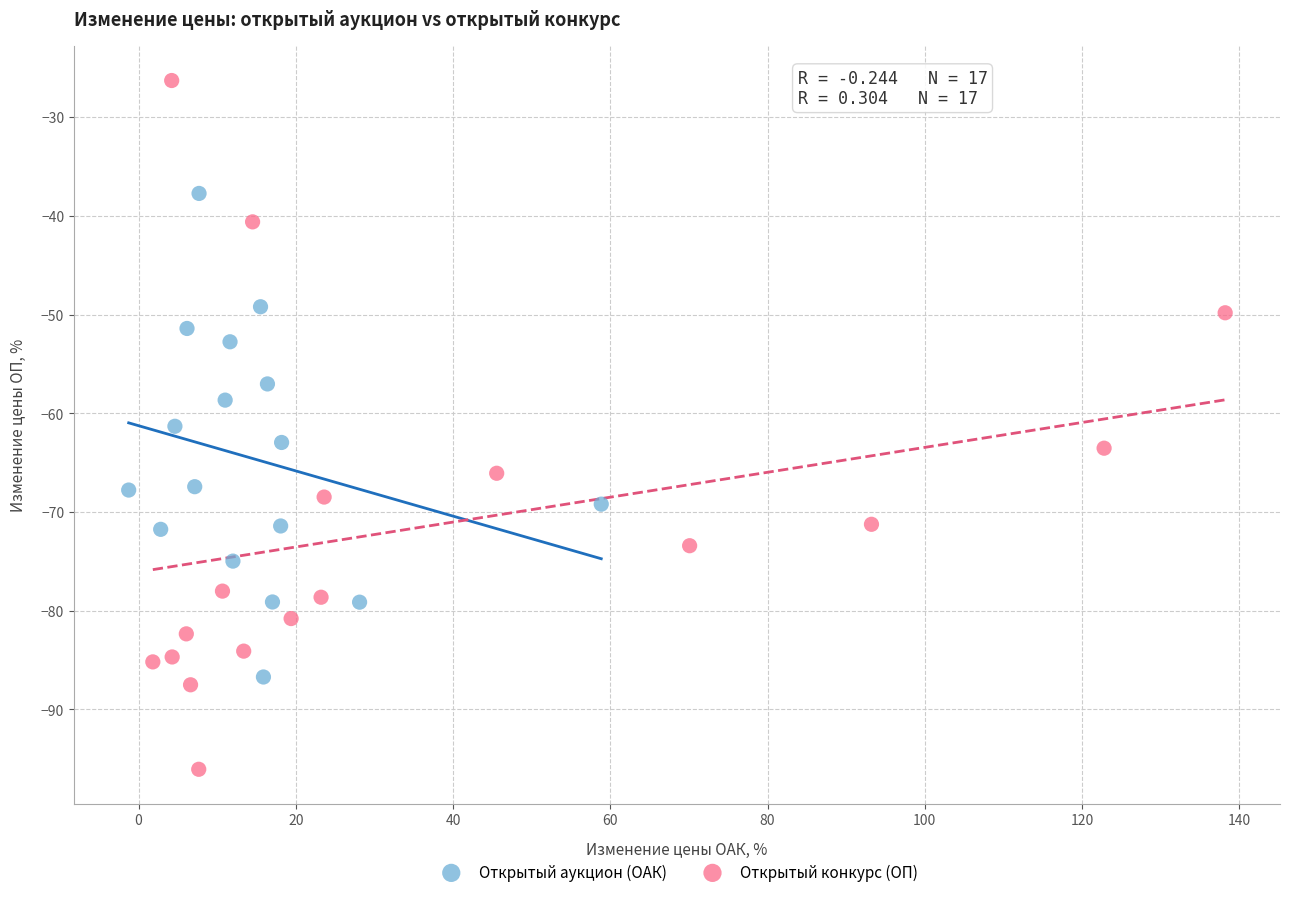

What are all the series names shown in the legend?

Открытый аукцион (ОАК), Открытый конкурс (ОП)